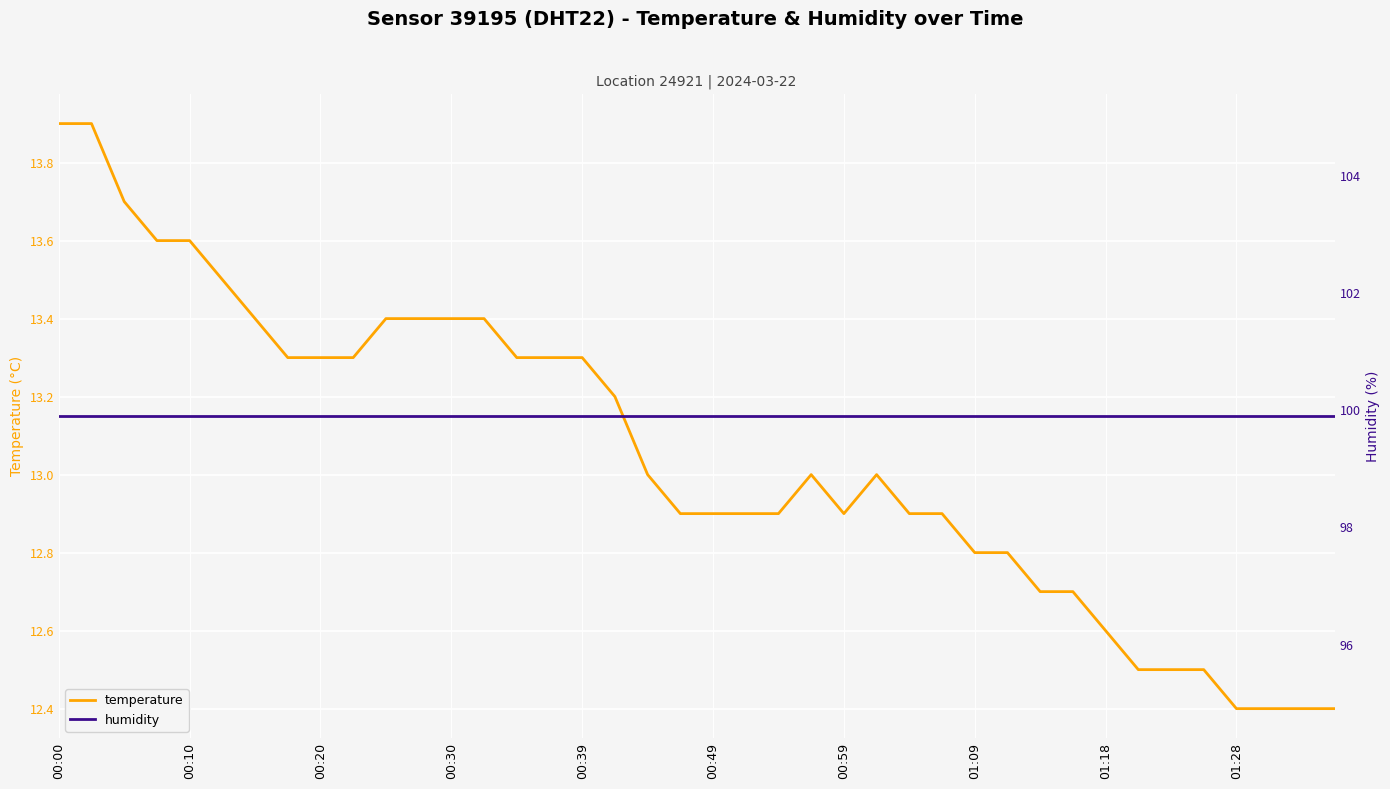

What is the highest value of the temperature series?

13.9